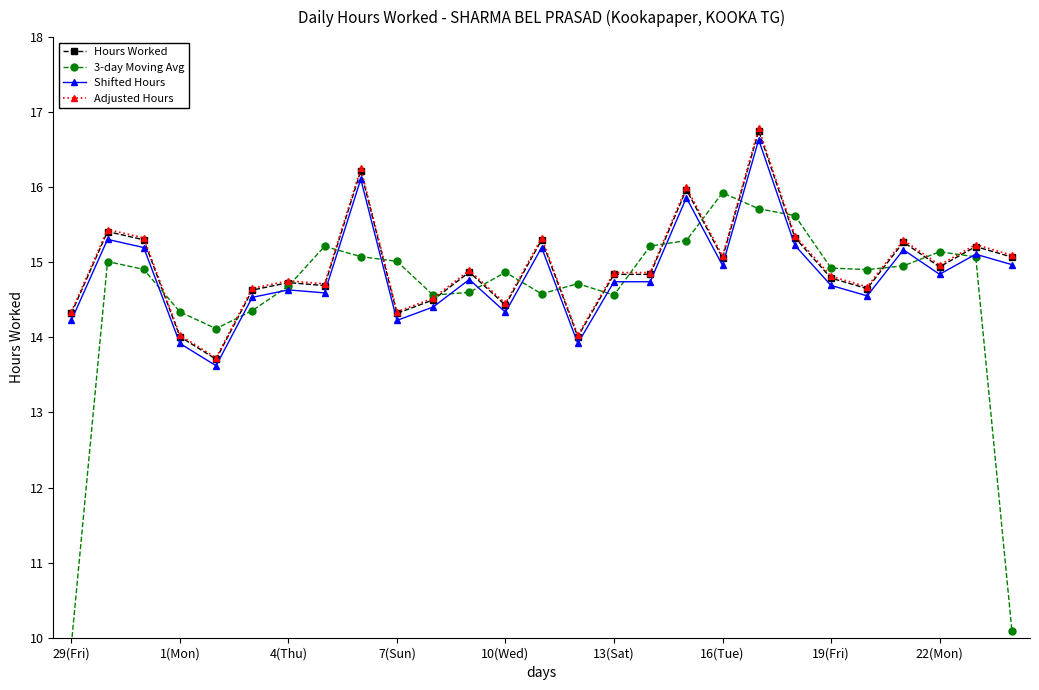

What is the lowest value of the 3-day Moving Avg series?

9.9